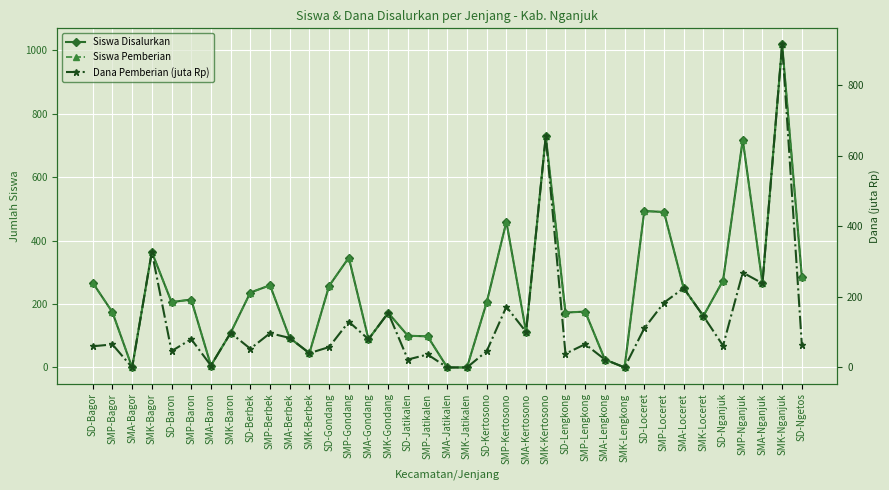

True or false: Dana Pemberian (juta Rp) has a value of 105.6 at SMA-Loceret.

False